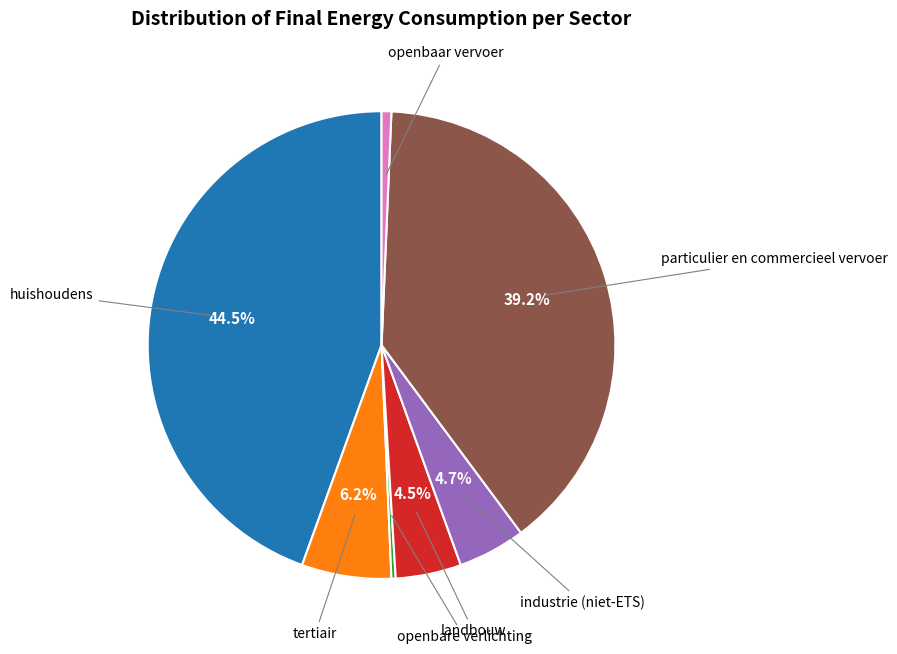

Is there any slice that represents more than half of the pie?

No